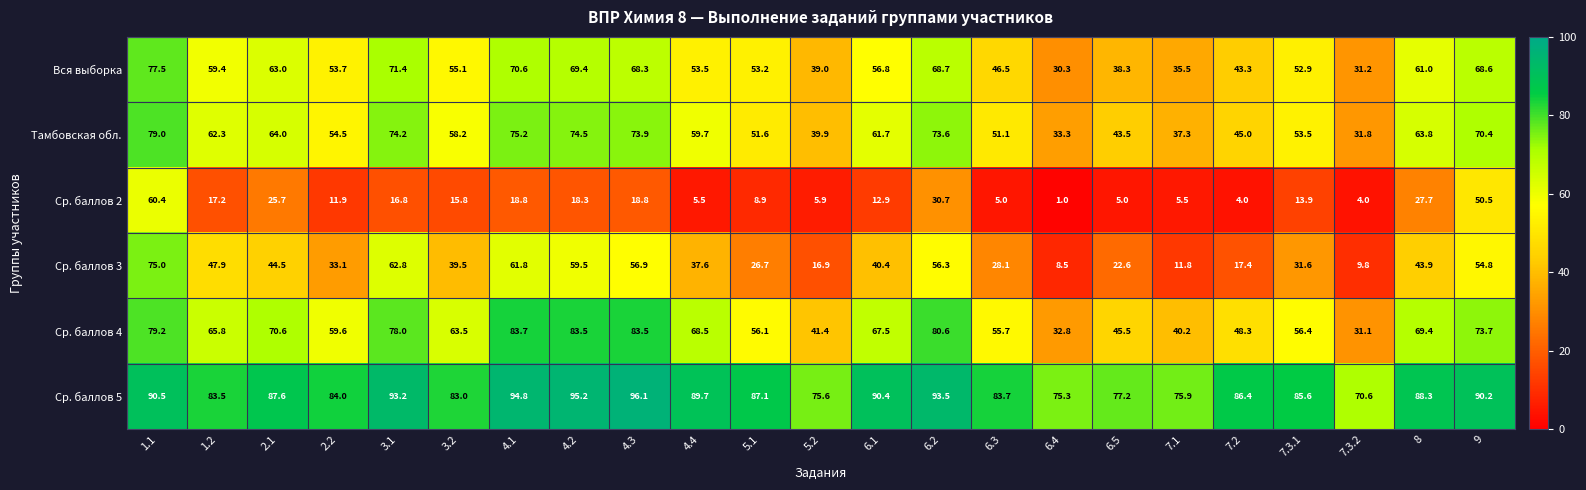

The Ср. баллов 5 series shows 141.0 at 6.3. True or false?

False